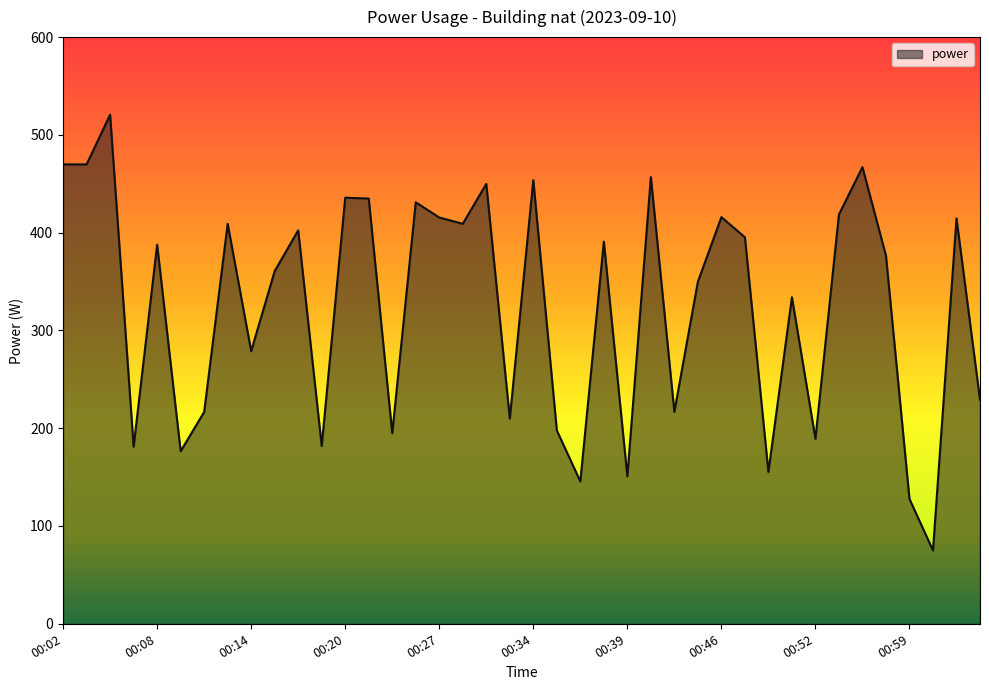

What is the minimum value shown in the chart?

75.0